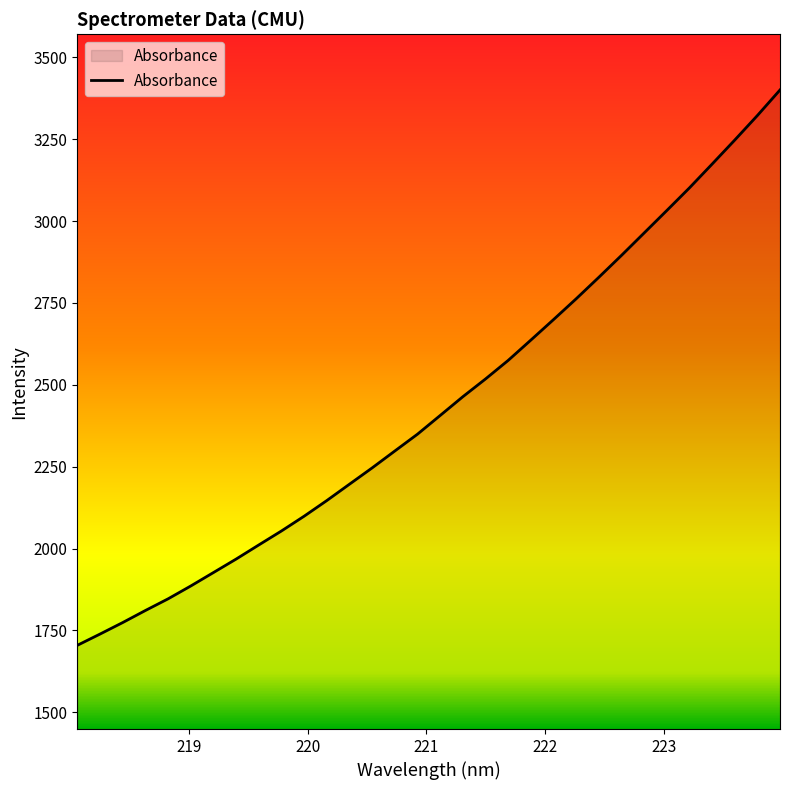

How many lines are shown in the chart?

1